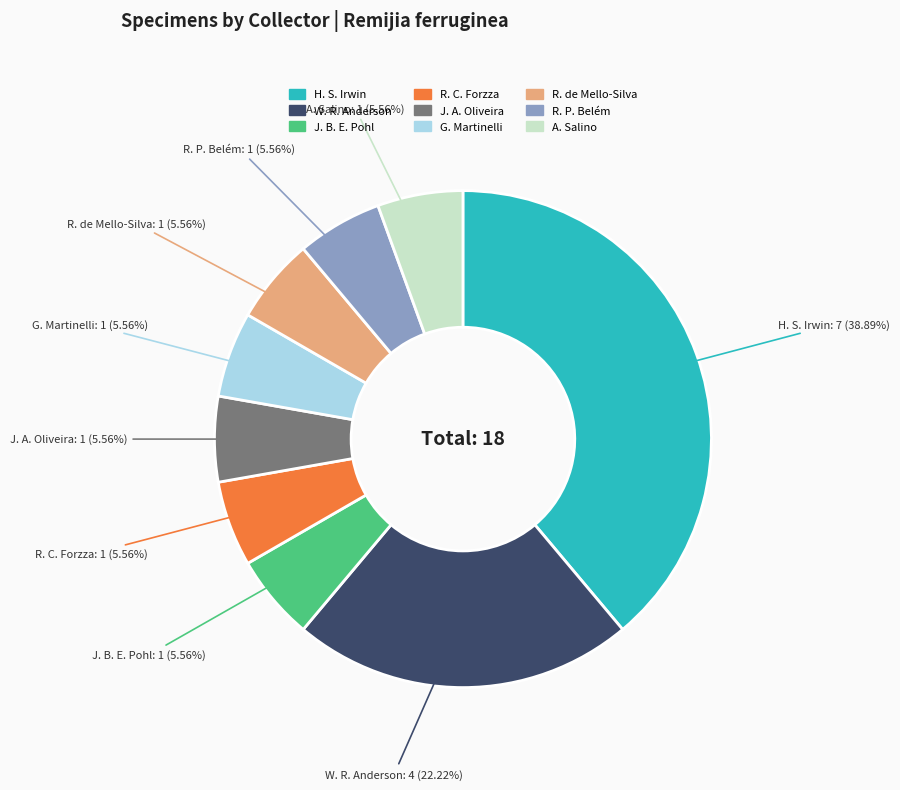

Does R. C. Forzza account for over 50% of the chart?

No